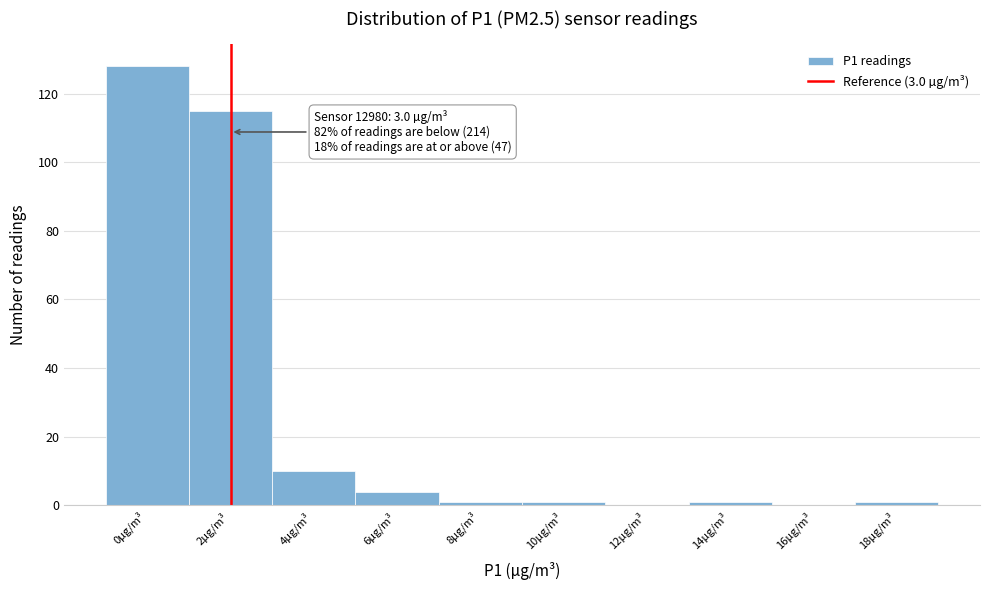

Reading left to right, transcribe all the data shown in this chart.

0µg/m³=128	2µg/m³=115	4µg/m³=10	6µg/m³=4	8µg/m³=1	10µg/m³=1	12µg/m³=0	14µg/m³=1	16µg/m³=0	18µg/m³=1